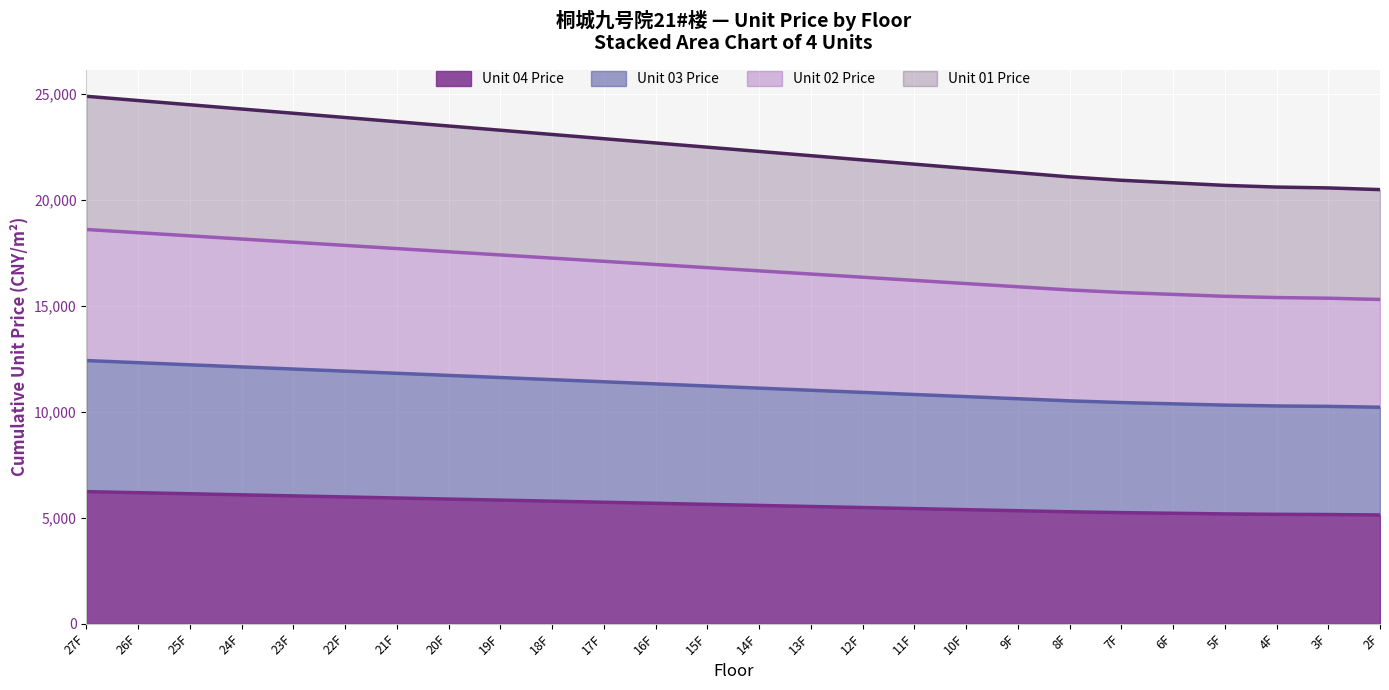

What is the value of the Unit 03 Price point at the 4th from the left?

12110